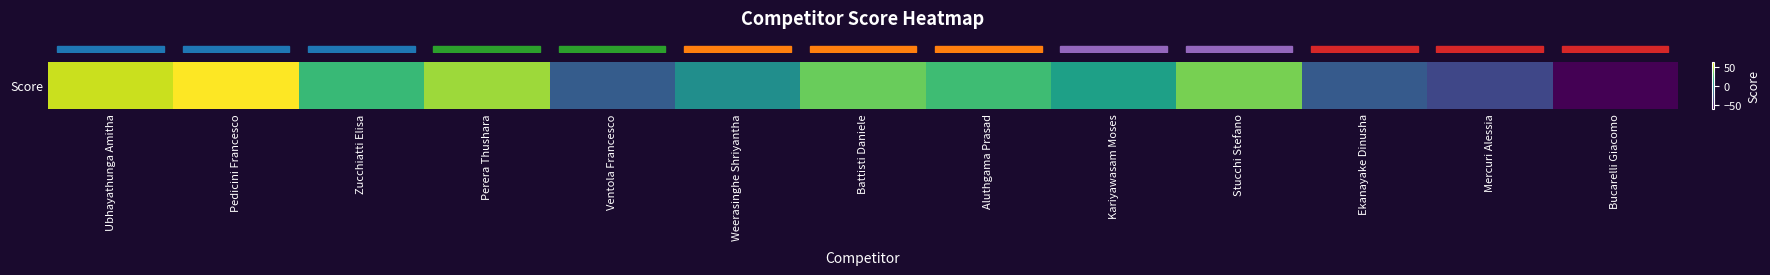

Which category has the highest value across all series?

Pedicini Francesco